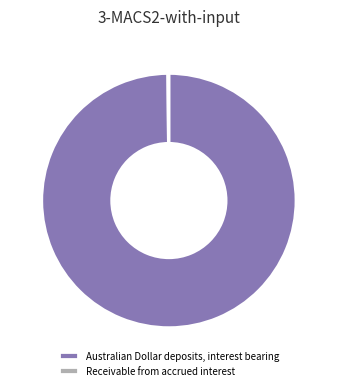

What is the largest slice in the pie chart?

Australian Dollar deposits, interest bearing